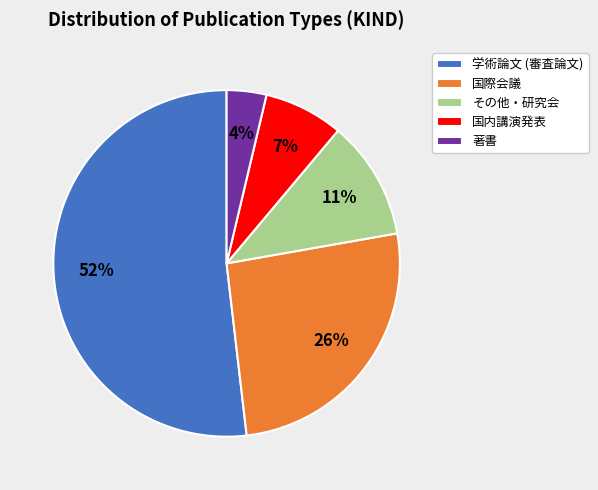

Rank the categories by value from lowest to highest.

著書, 国内講演発表, その他・研究会, 国際会議, 学術論文 (審査論文)